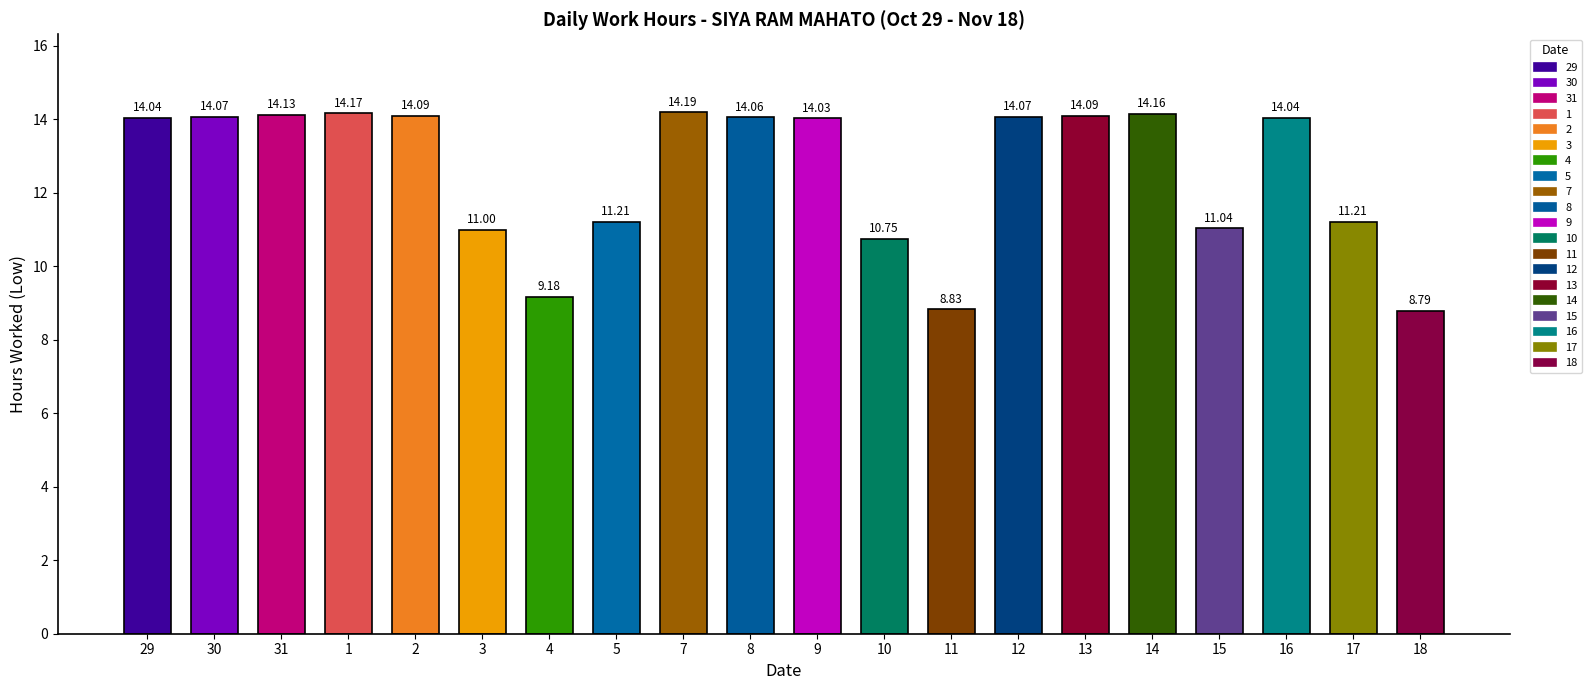

Rank the categories by value from highest to lowest.

7, 1, 14, 31, 2, 13, 30, 12, 8, 29, 16, 9, 5, 17, 15, 3, 10, 4, 11, 18